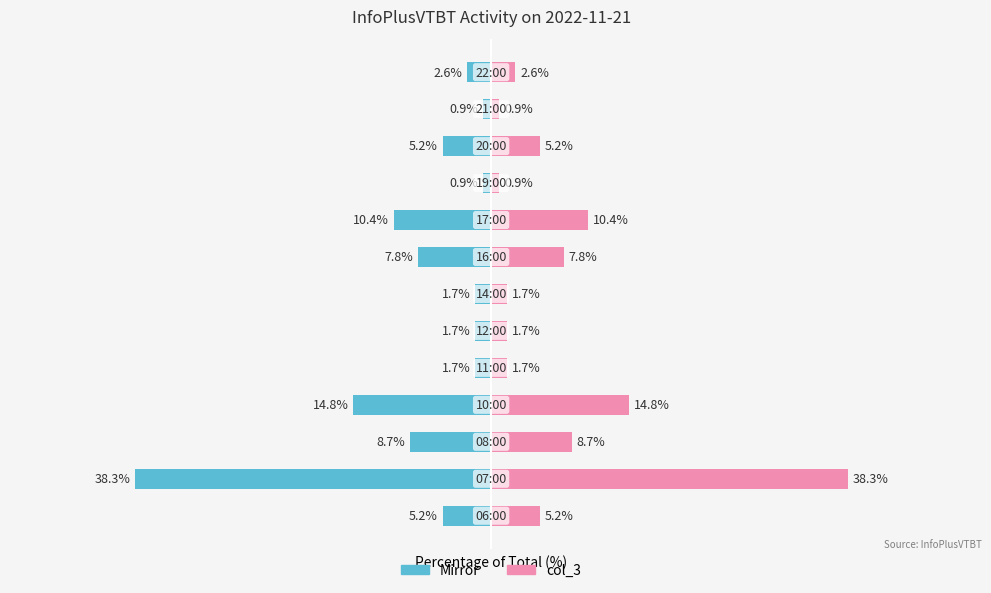

What are all the series names shown in the legend?

Left (Mirror), col_3